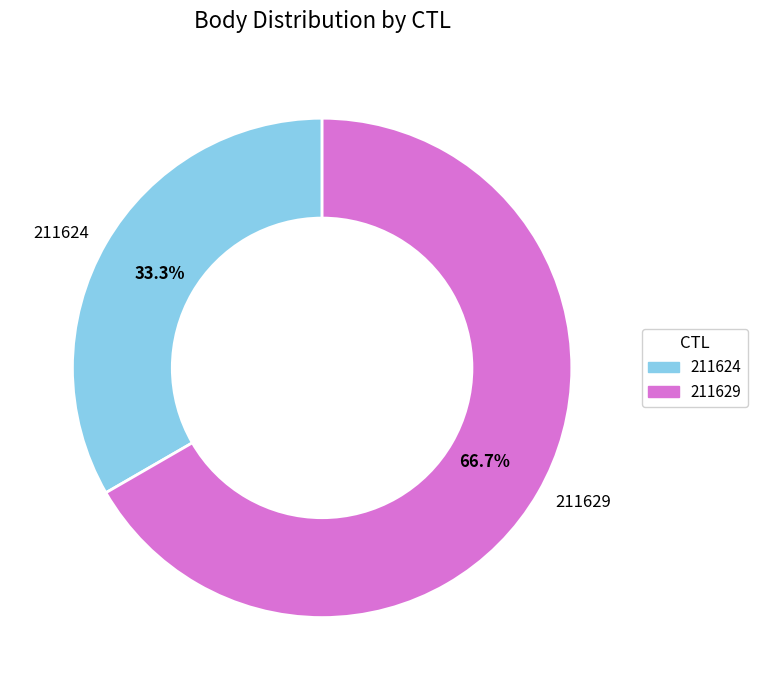

Combined, do 211624 and 211629 account for over 50%?

Yes